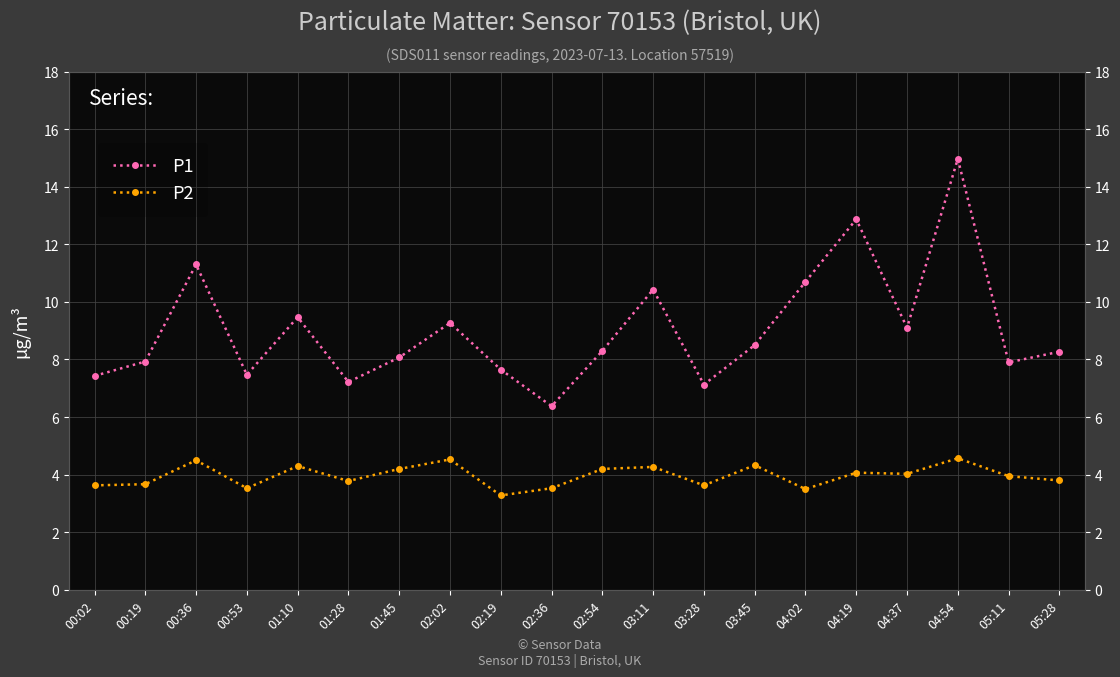

List the series in order of their peak value, lowest first.

P2, P1